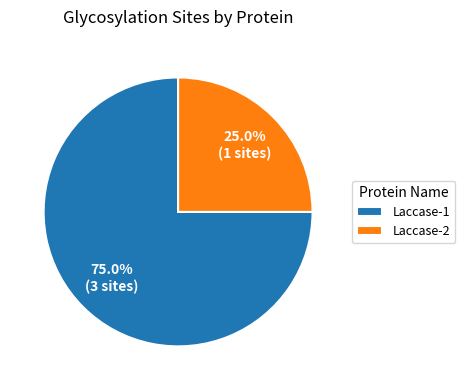

To the nearest percent, what percentage of the pie is Laccase-1?

75%